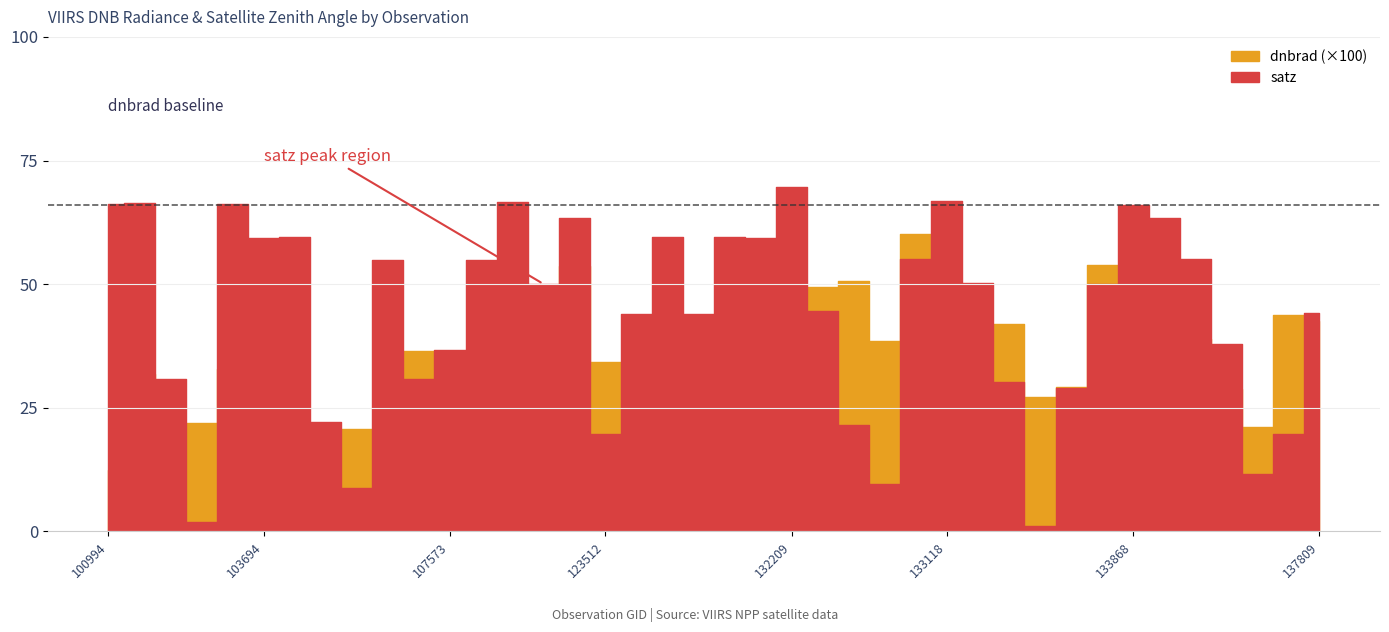

At how many categories does at least one series exceed 65?

7